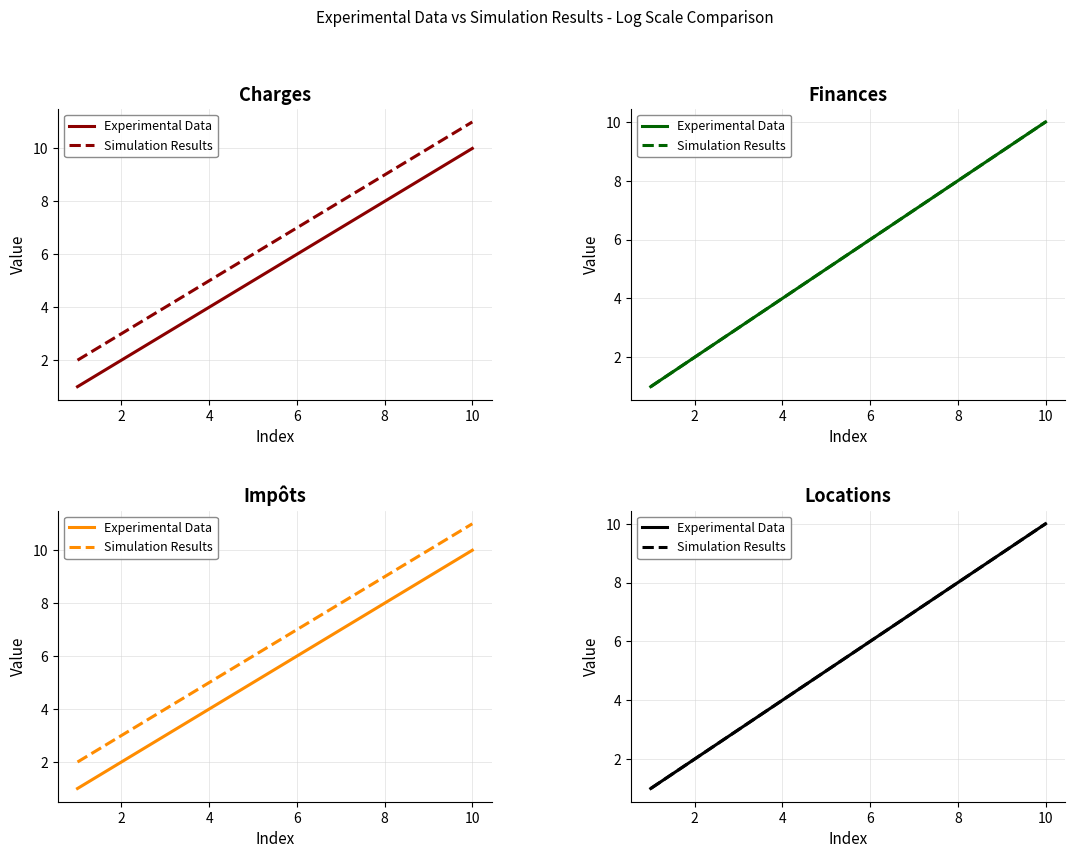

Rank the series by their maximum value, from lowest to highest.

Experimental Data, Simulation Results